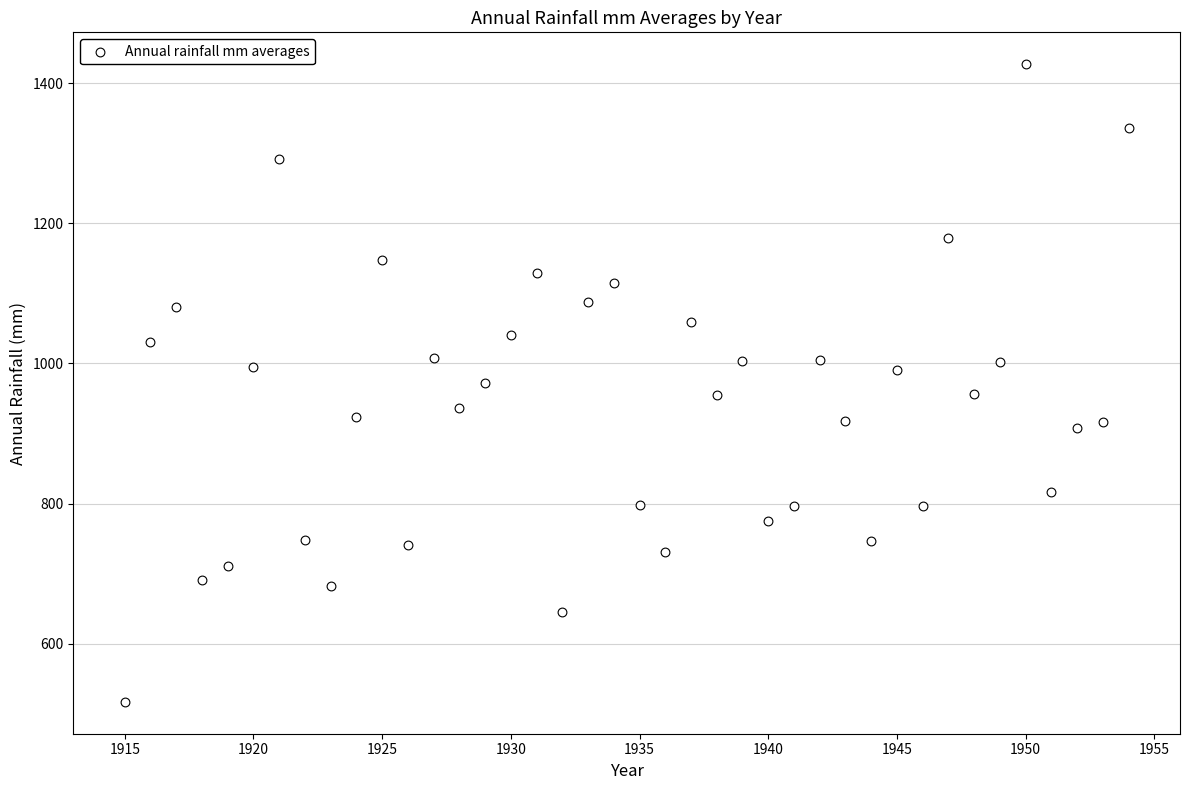

What is the range of X values (max minus min)?

39.0